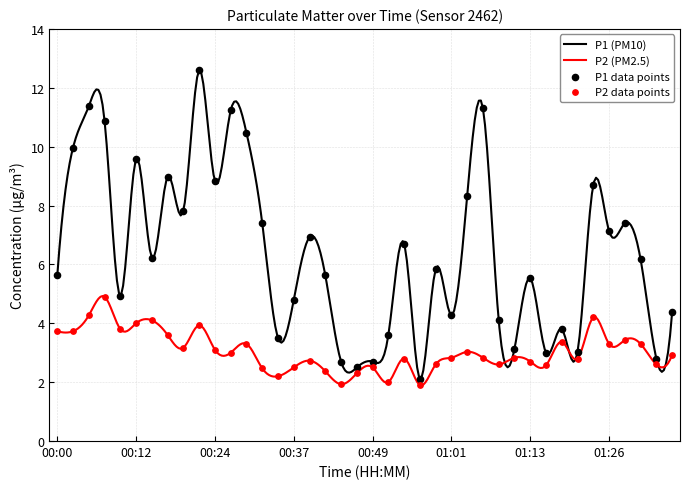

Is the value of P2 at 00:20 greater than the value of P1 at 00:59?

No